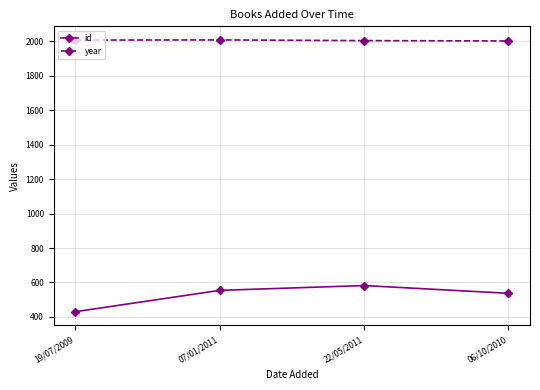

What is the label of the 1st point from the left?

19/07/2009